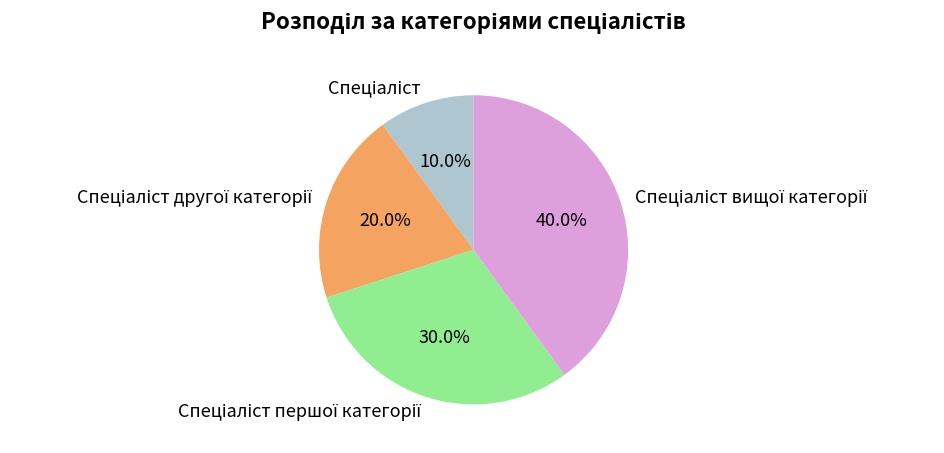

Does any single category account for the majority?

No